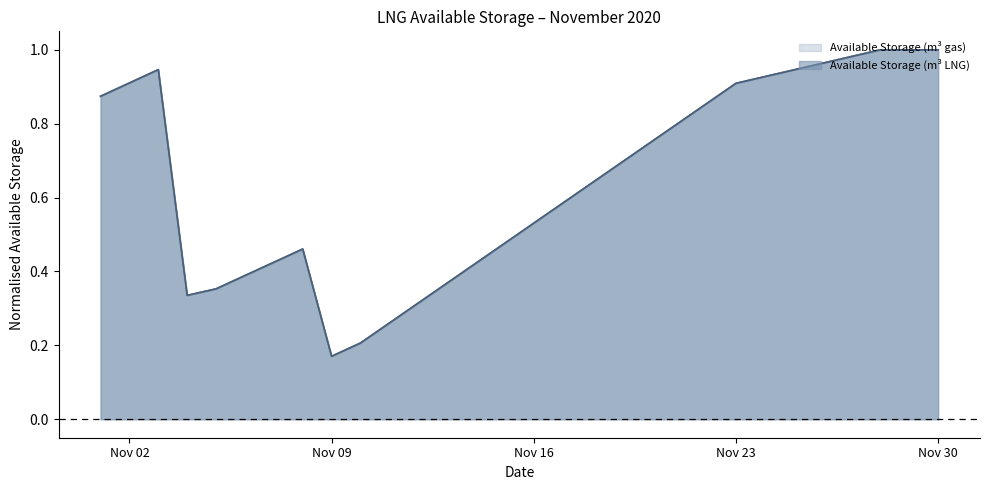

What is the difference between the Available Storage (m3 LNG) values at 2020-11-01 and 2020-11-17?

0.3